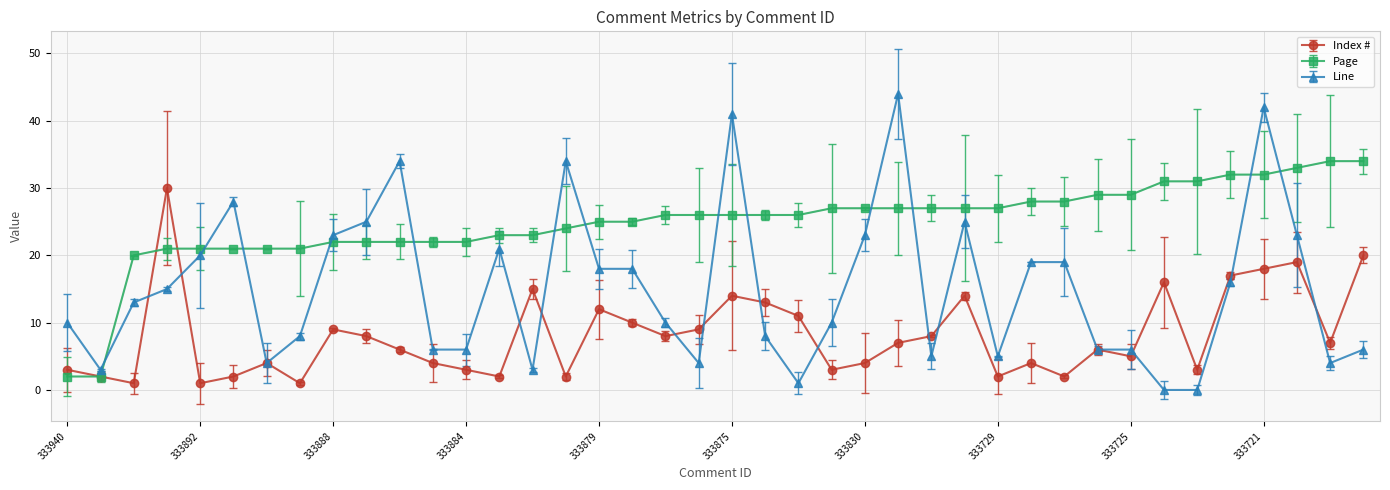

Rank the series by their average value, from highest to lowest.

Page, Line, Index #